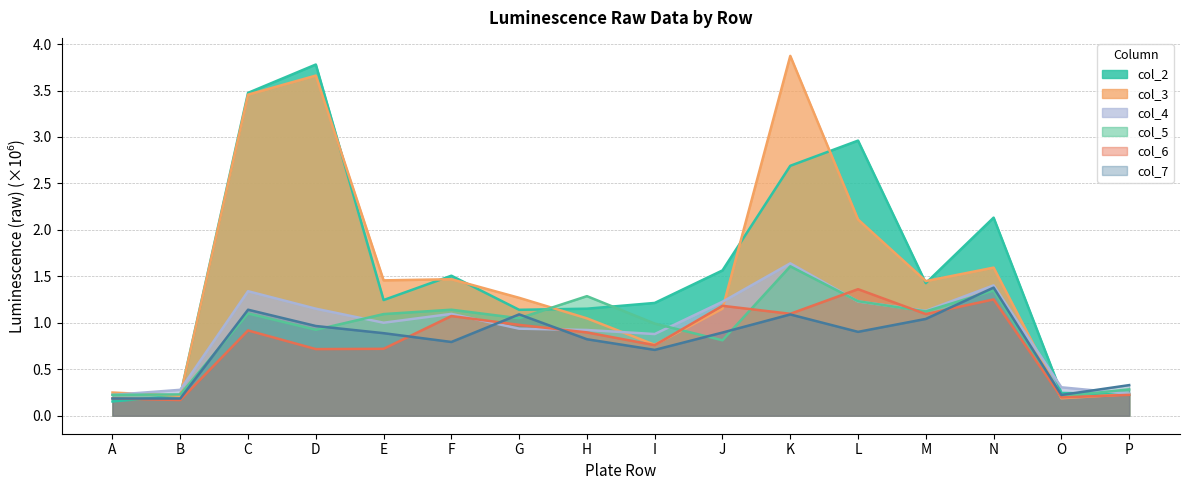

Rank the categories by col_6 value from lowest to highest.

B, A, O, P, D, E, I, H, C, G, F, M, K, J, N, L